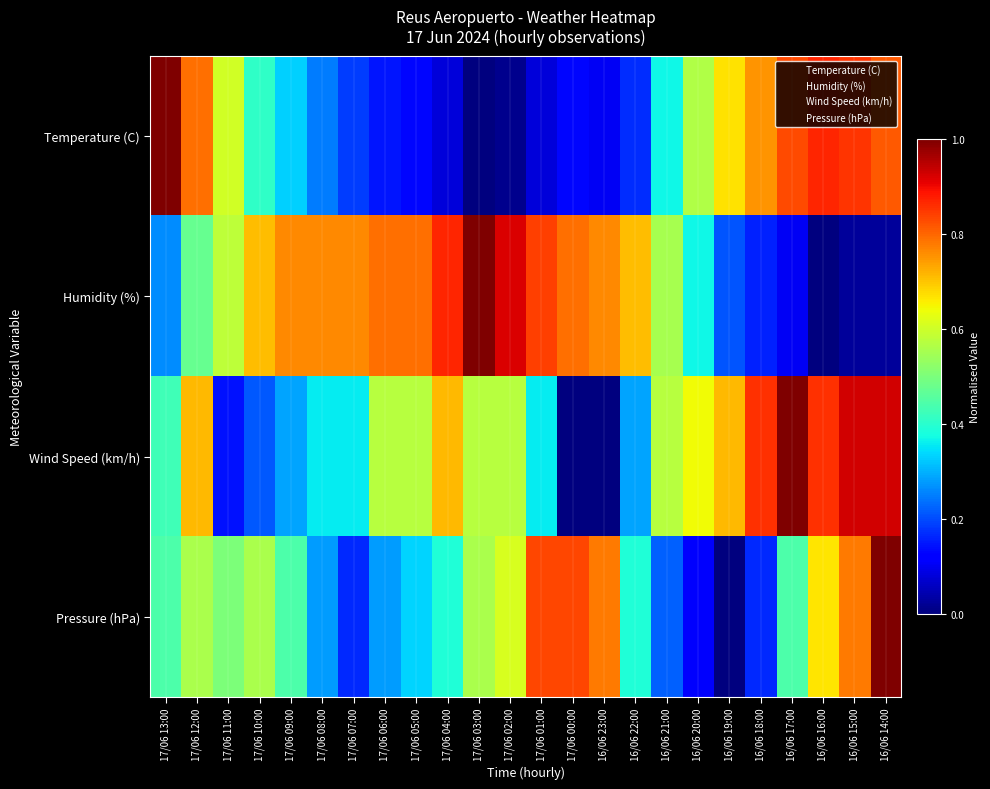

Which series has the largest range (max minus min)?

Temperature (C)